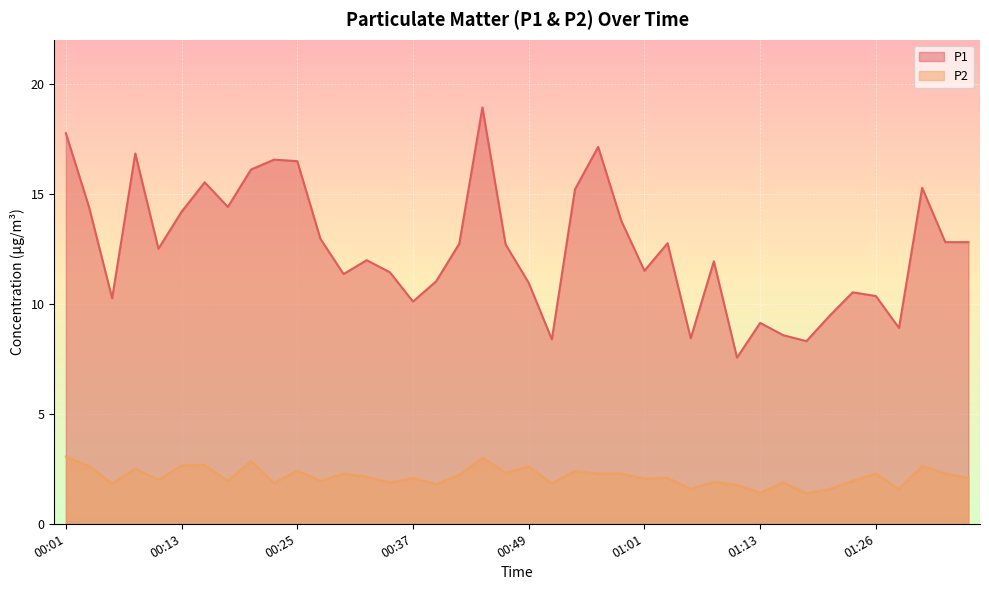

At which category is the sum across all series the highest?

00:44